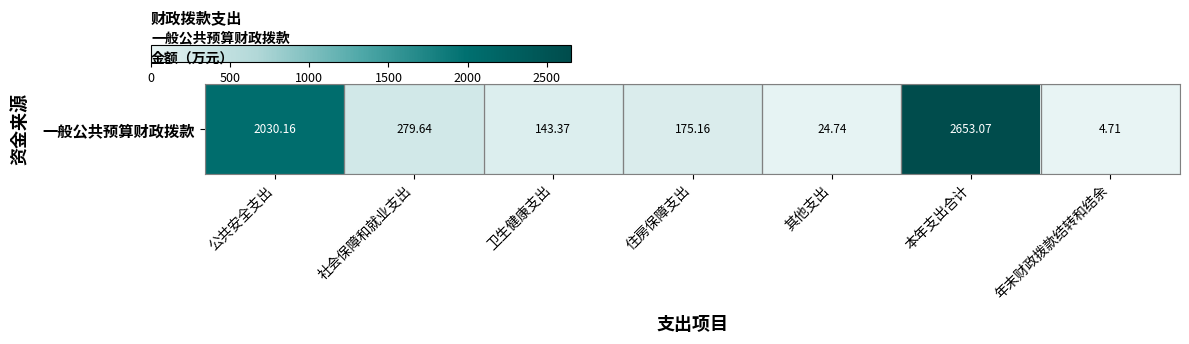

Rank the categories by value from highest to lowest.

本年支出合计, 公共安全支出, 社会保障和就业支出, 住房保障支出, 卫生健康支出, 其他支出, 年末财政拨款结转和结余